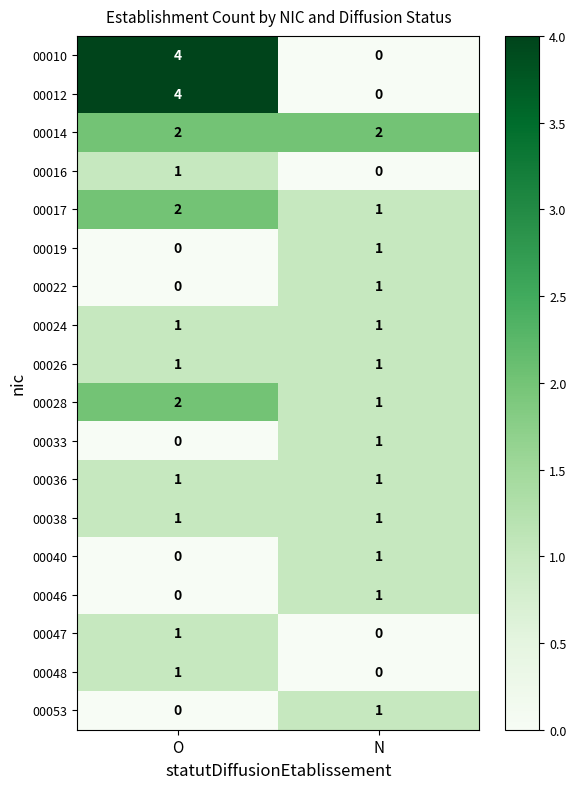

Which category has the highest value in the 00022 series?

N